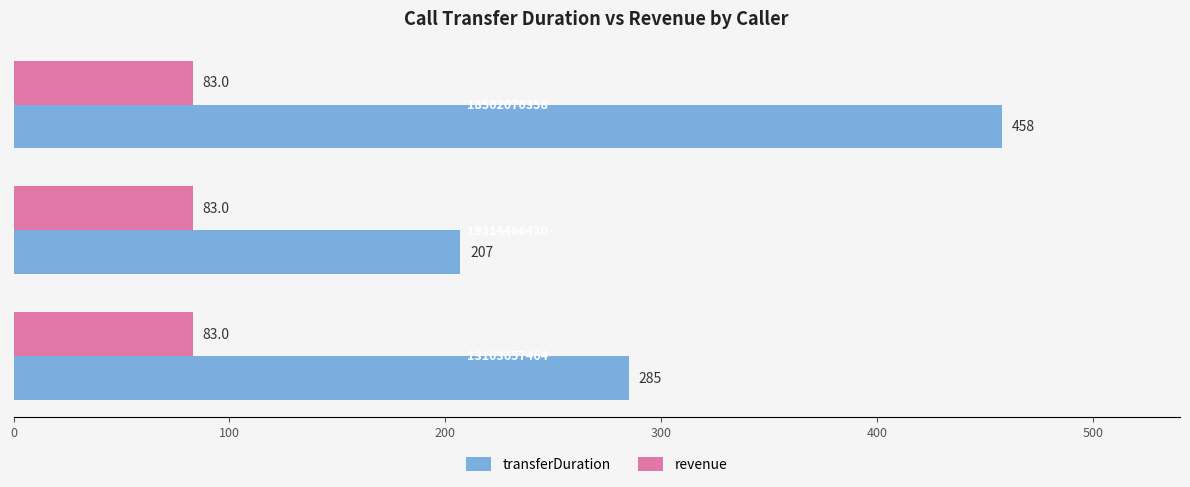

Which series has the widest spread of values?

transferDuration